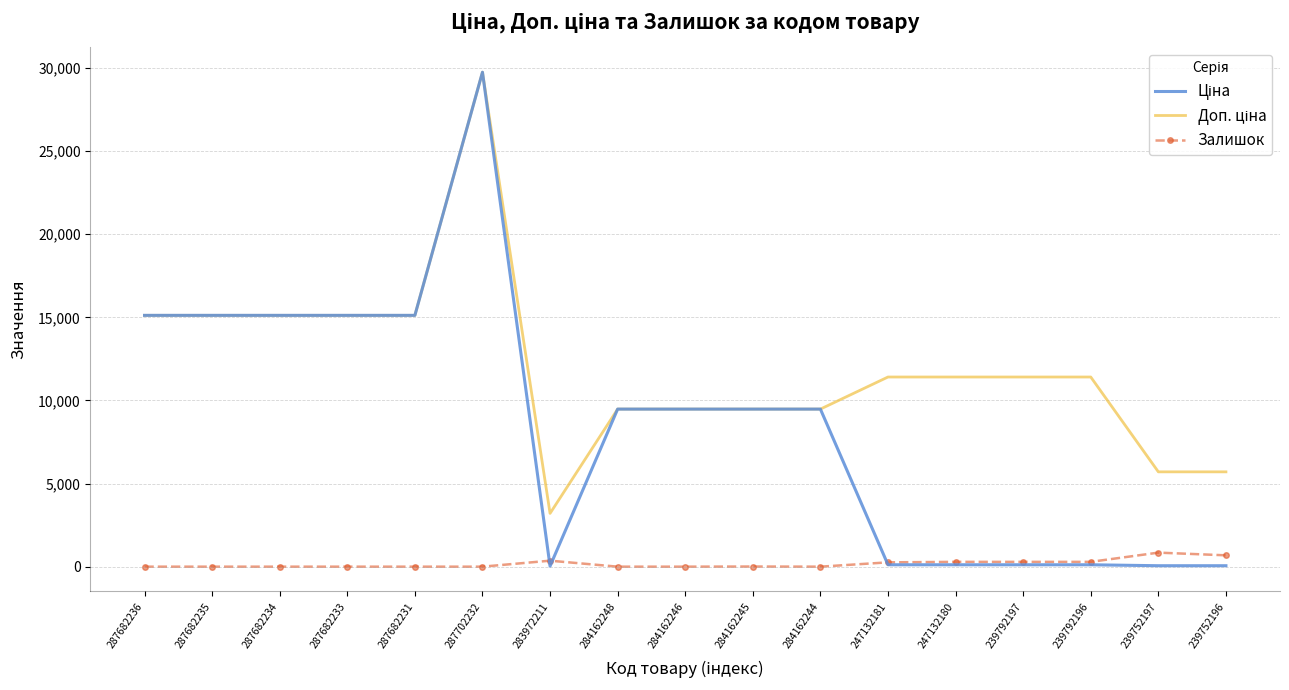

What is the difference between the highest and lowest values at 284162244?

9480.1